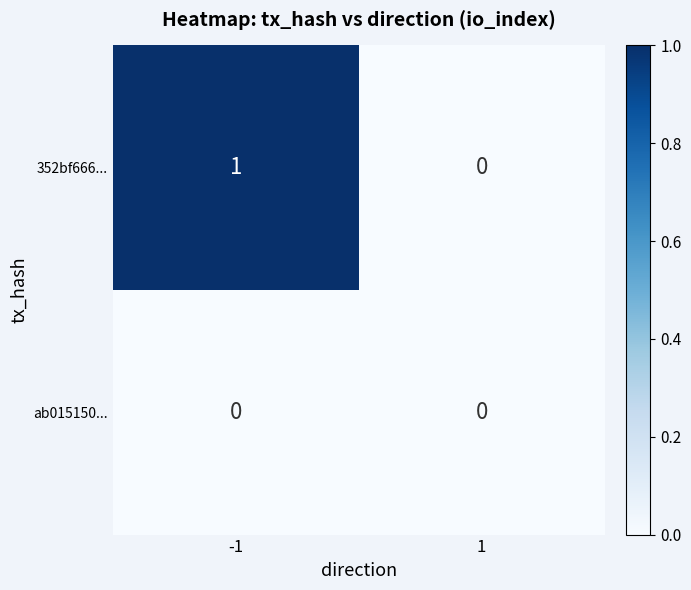

Rank the series by their average value, from lowest to highest.

ab015150..., 352bf666...